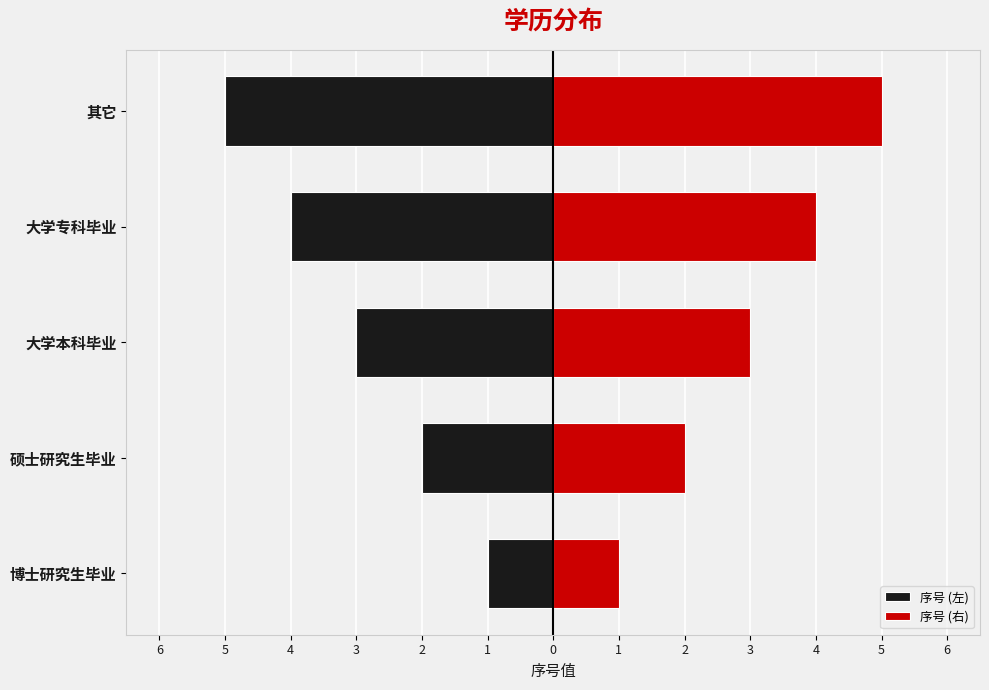

What is the highest value of the 序号 (右) series?

5